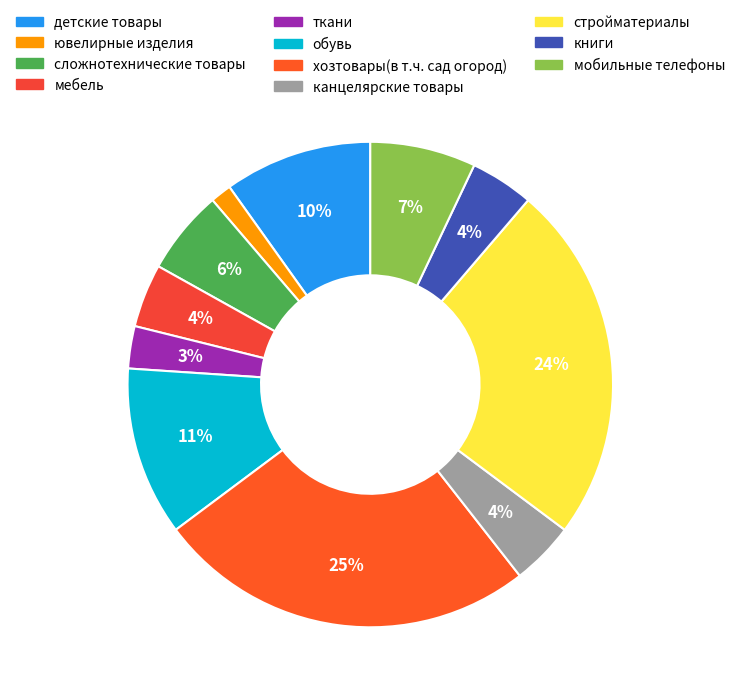

To the nearest percent, what is the difference between the мобильные телефоны and книги slice percentages?

3%